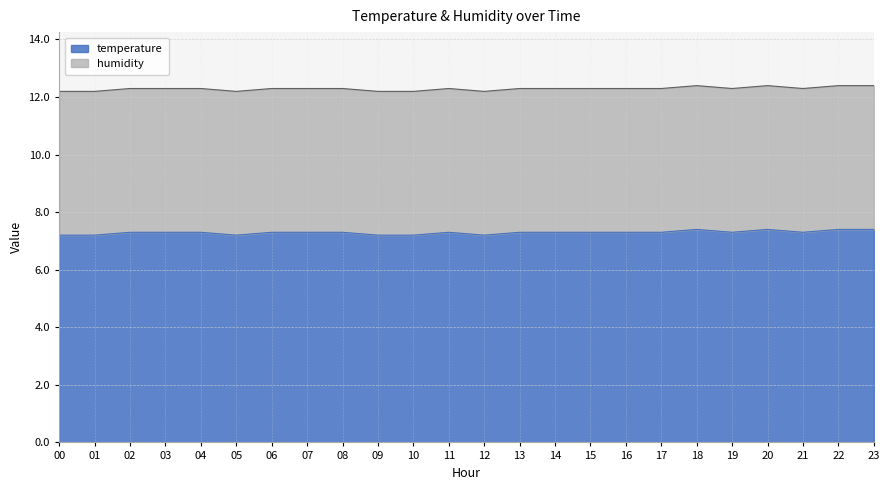

What is the value of the 10th point from the left?

7.2